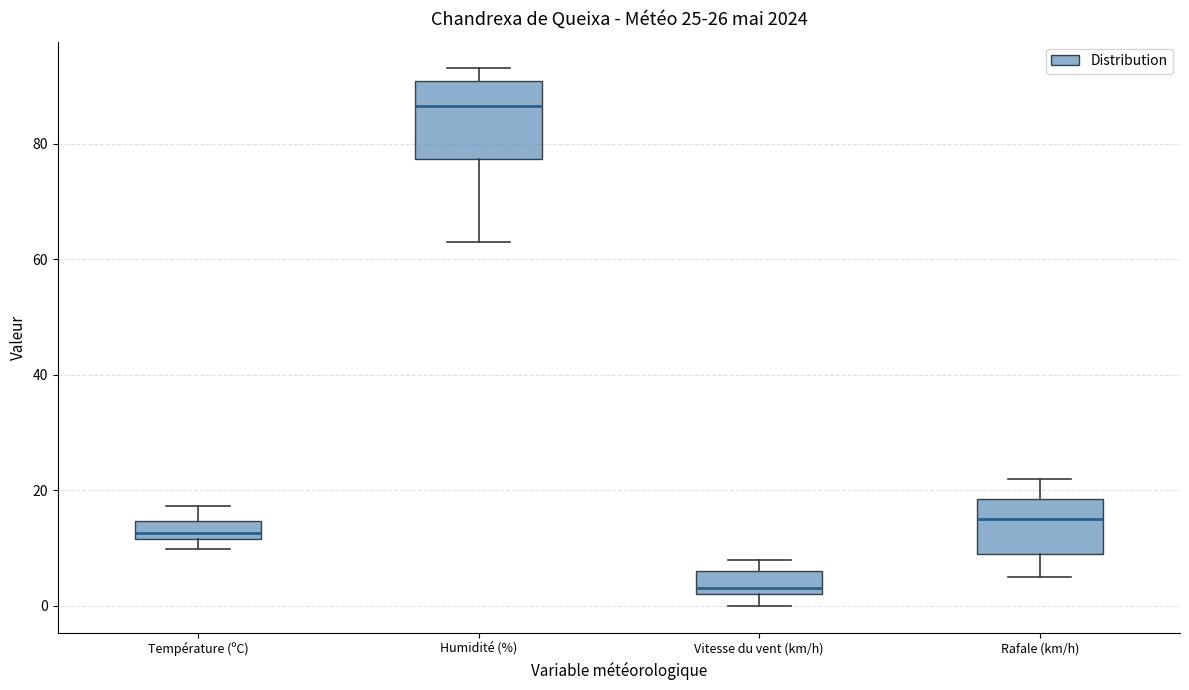

Which box's median line is the highest?

Humidité (%)